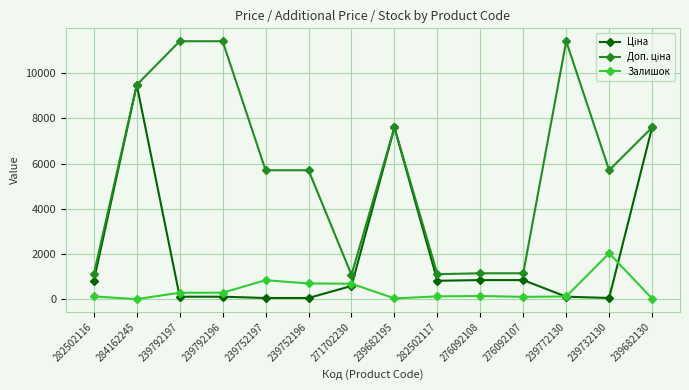

True or false: Залишок has a value of 248.7 at 239752197.

False